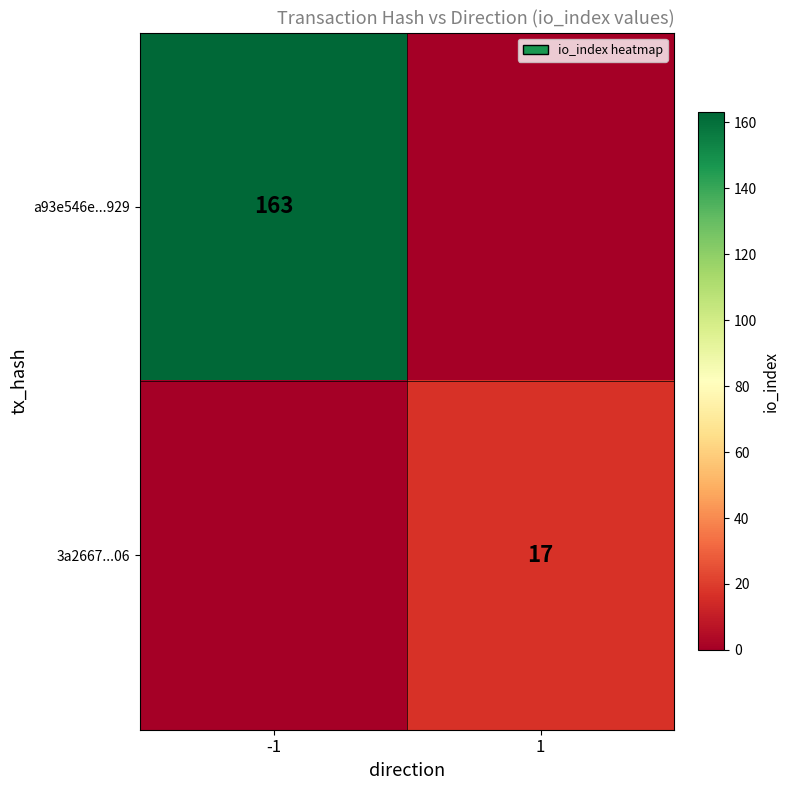

The 3a2667...06 series shows 17 at 1. True or false?

True